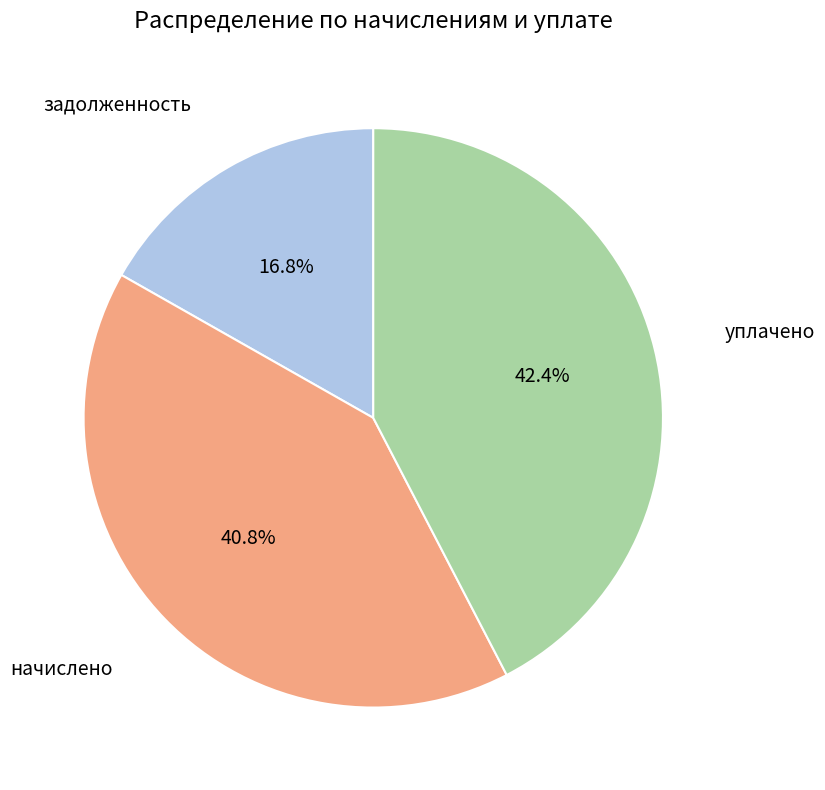

Is there any slice that represents more than half of the pie?

No